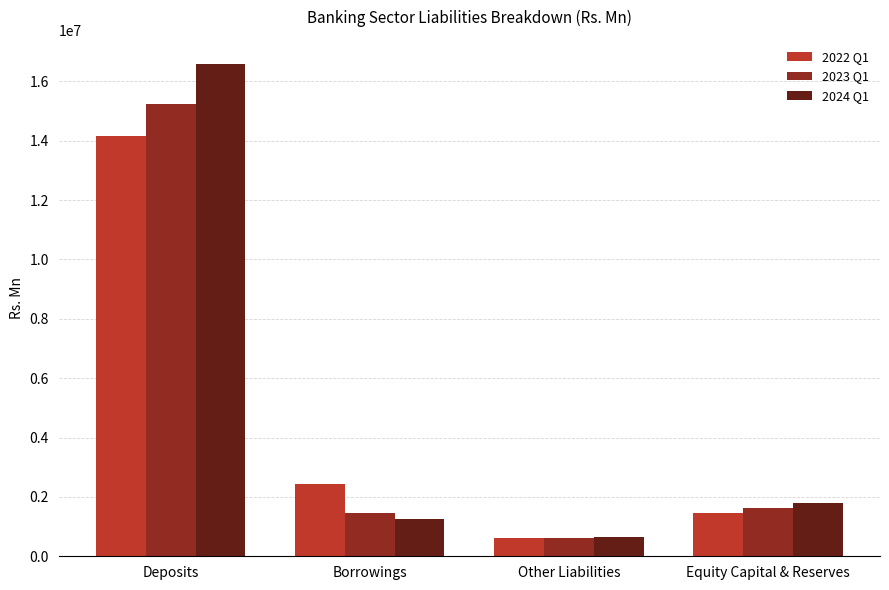

Rank the series by their maximum value, from lowest to highest.

2022 Q1, 2023 Q1, 2024 Q1